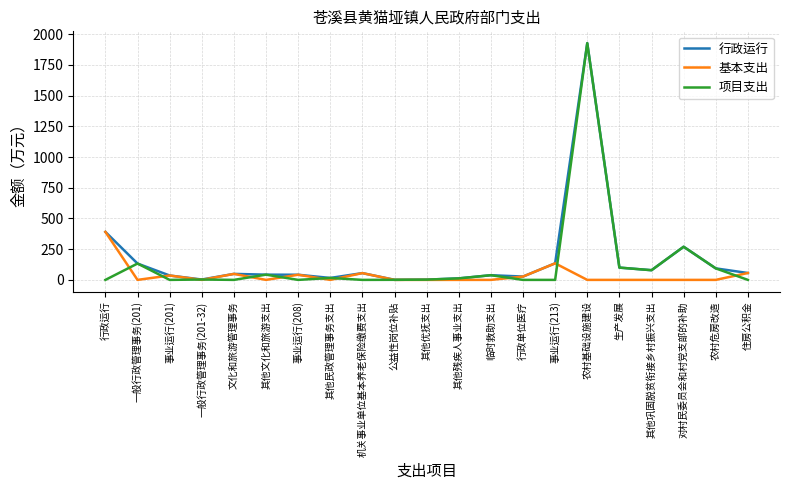

At which label is 行政运行 closest to 963?

行政运行